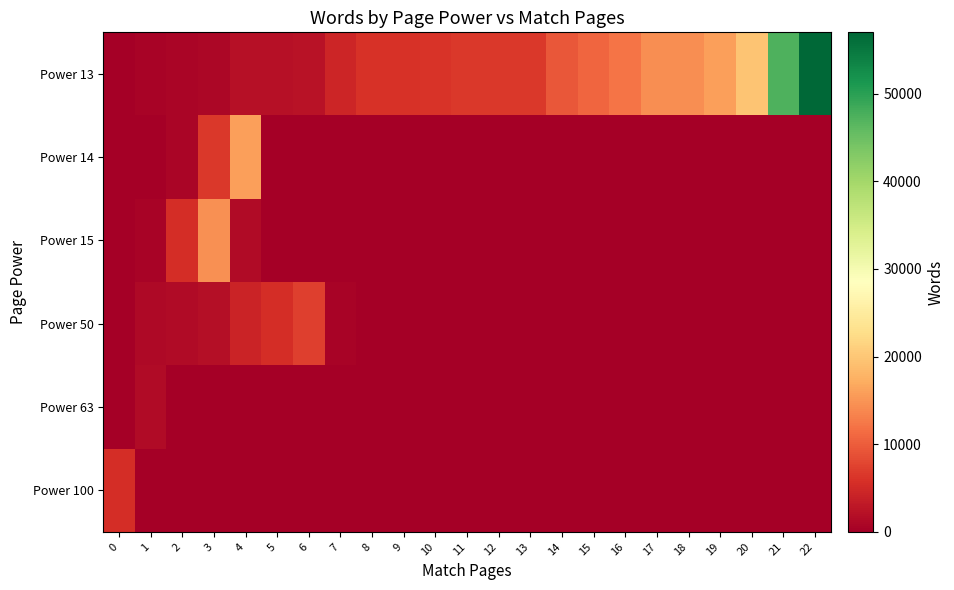

Between 13 and 6, which is larger?

13